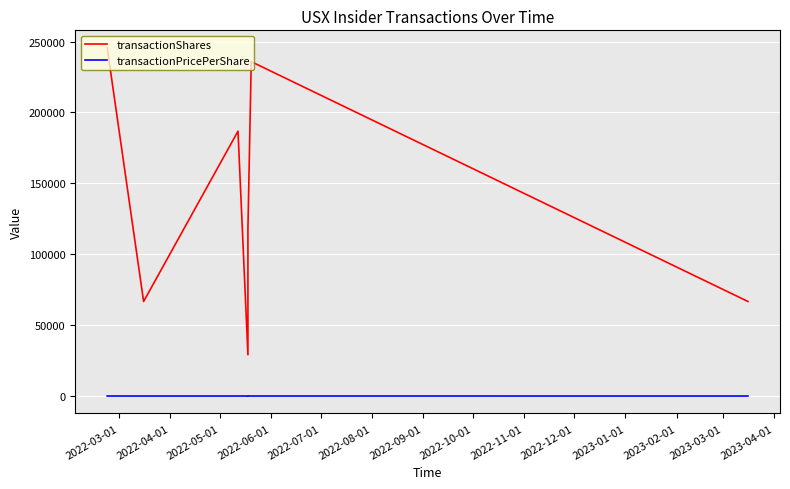

True or false: transactionPricePerShare and transactionShares intersect in this chart.

False